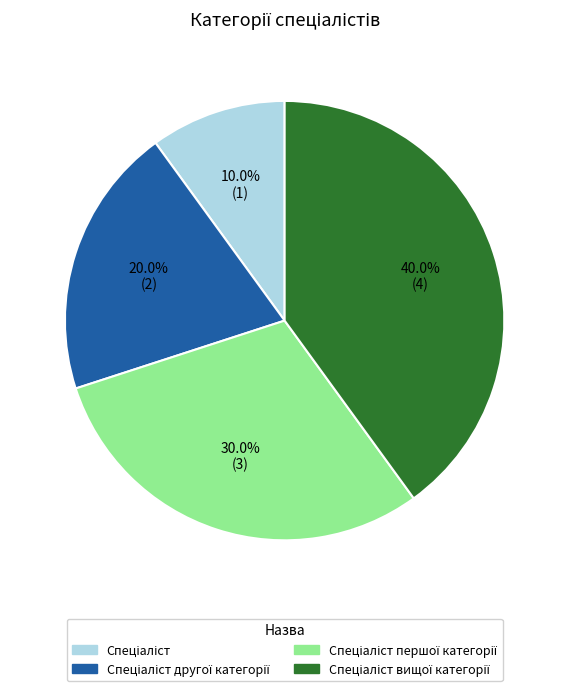

Is there a majority slice in this chart?

No